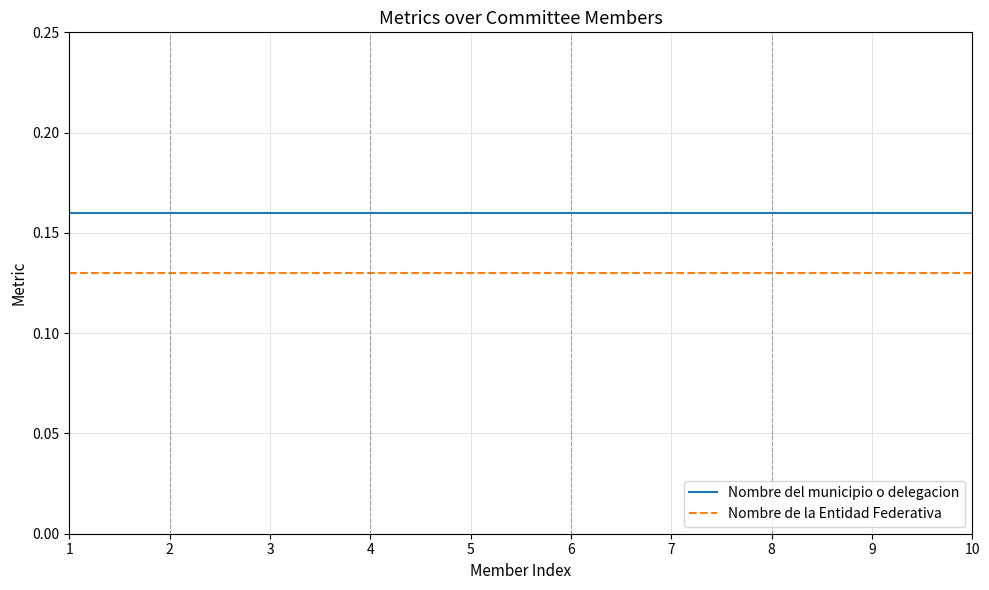

What is the total value across all series at 6?

0.3